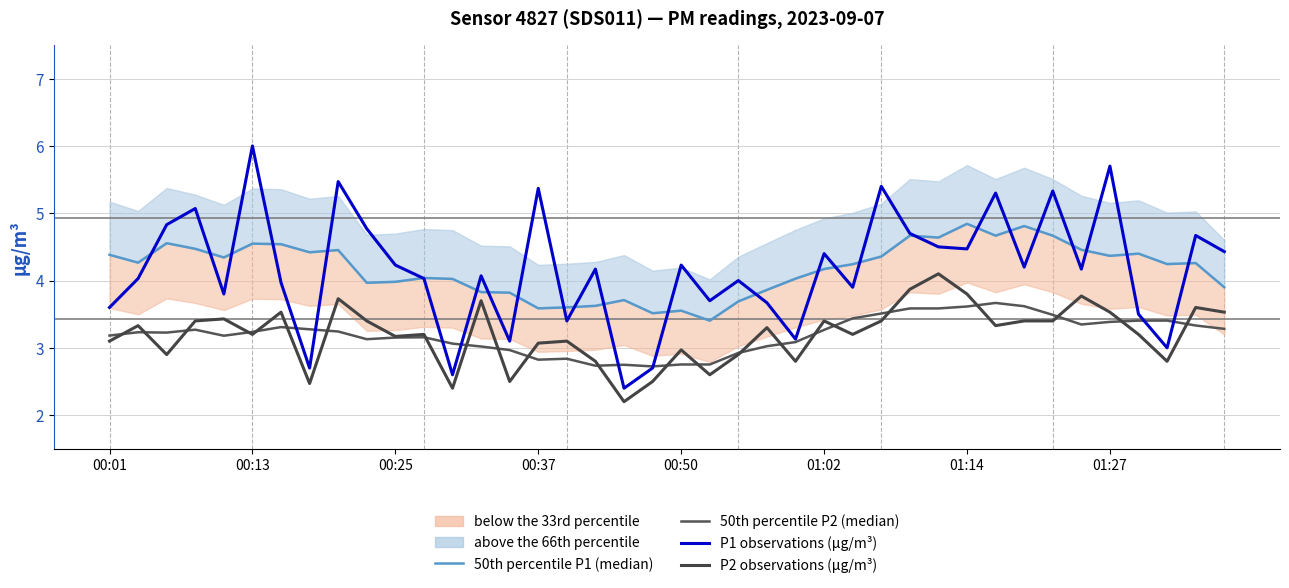

At how many categories does at least one series exceed 5?

8